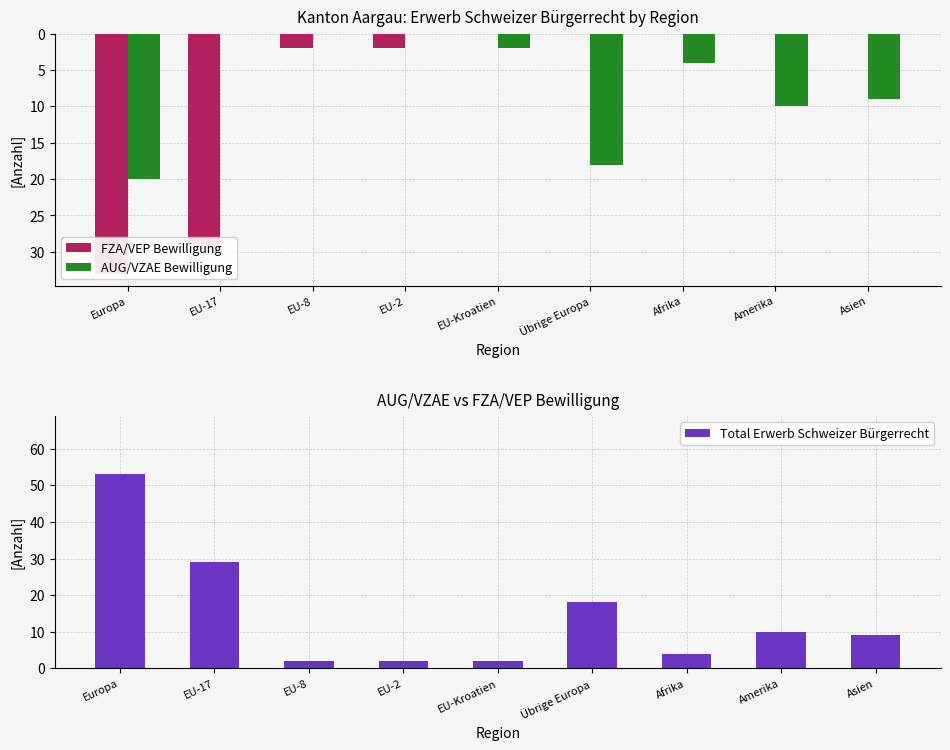

How many data points in FZA/VEP Bewilligung are less than 0?

4